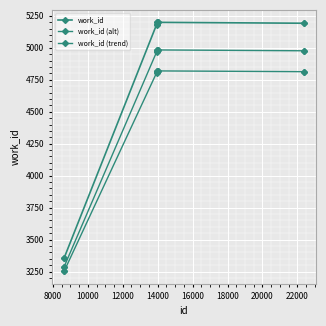

What is the value of the work_id (alt) point at the 4th from the left?

4973.9